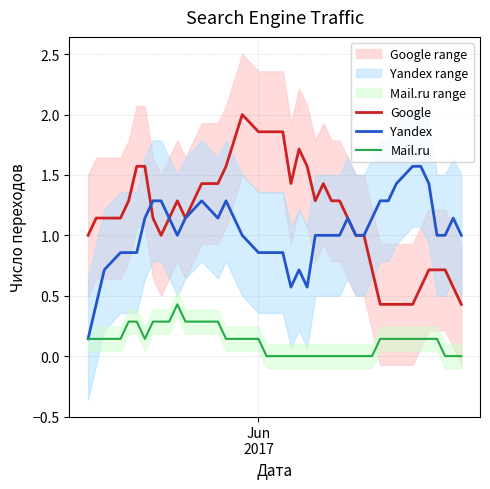

What is the minimum value for Google?

0.4